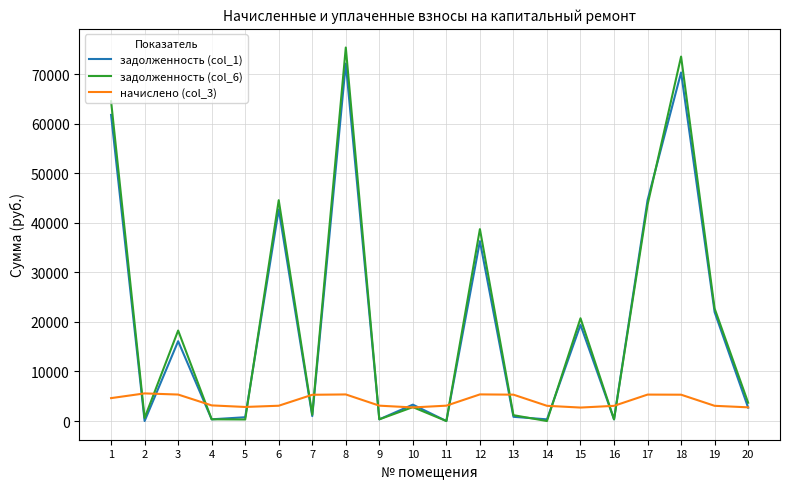

True or false: задолженность (col_1) has more than 0 interior local peaks.

True